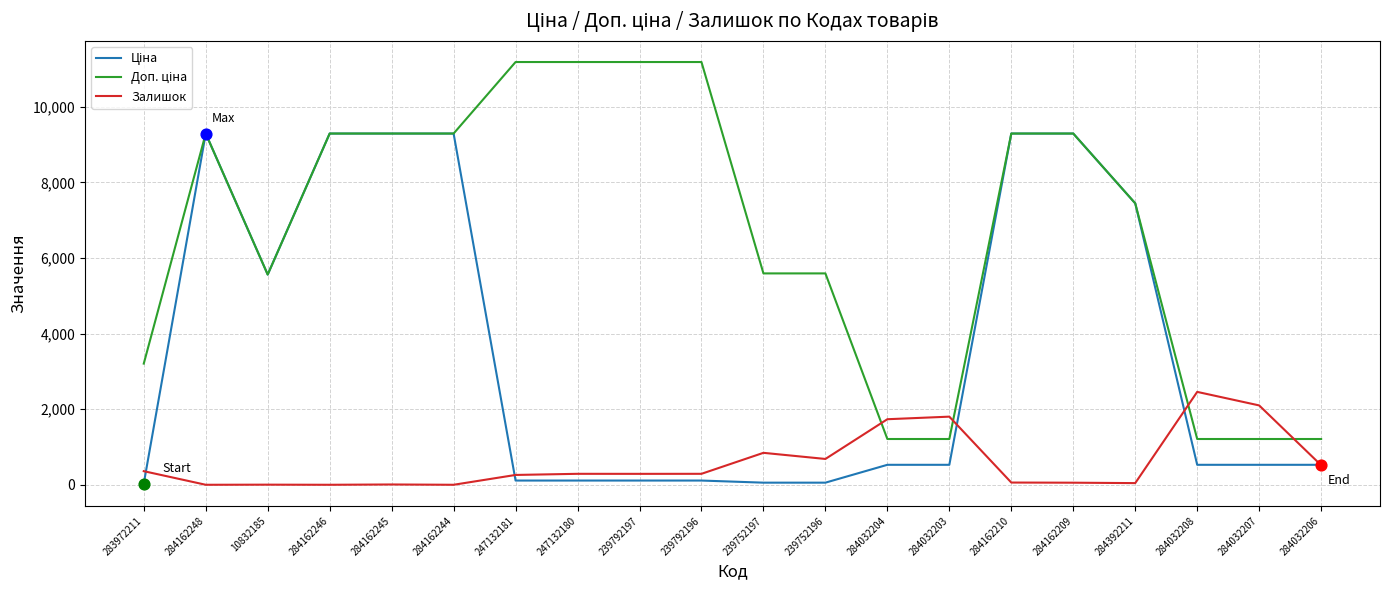

What is the total value across all series at 284032204?

3472.9